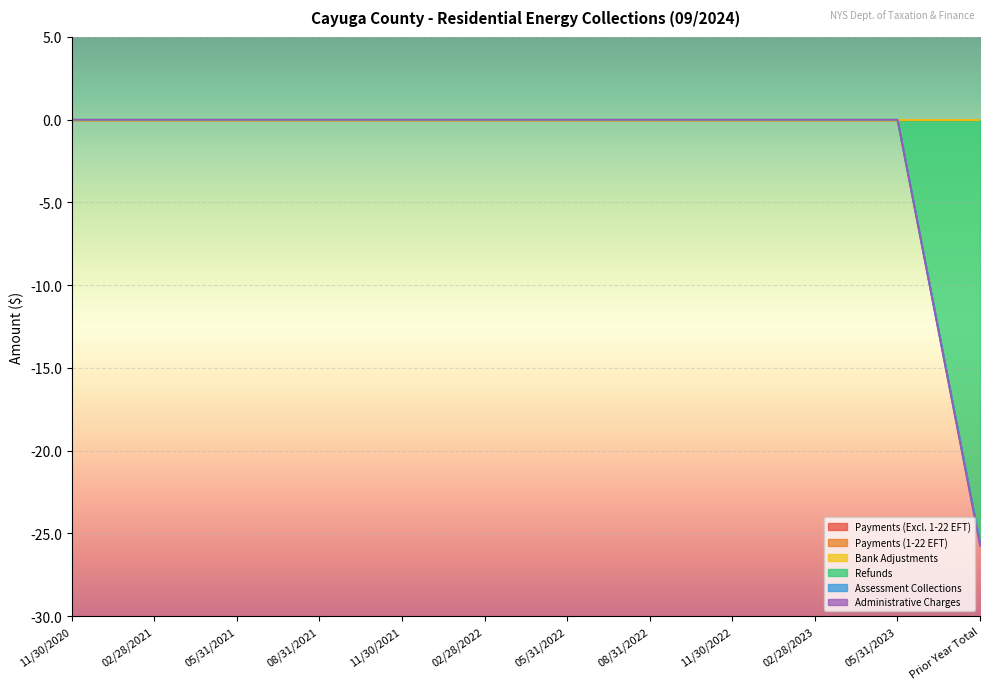

The Bank Adjustments series shows 0.0 at 02/28/2021. True or false?

True